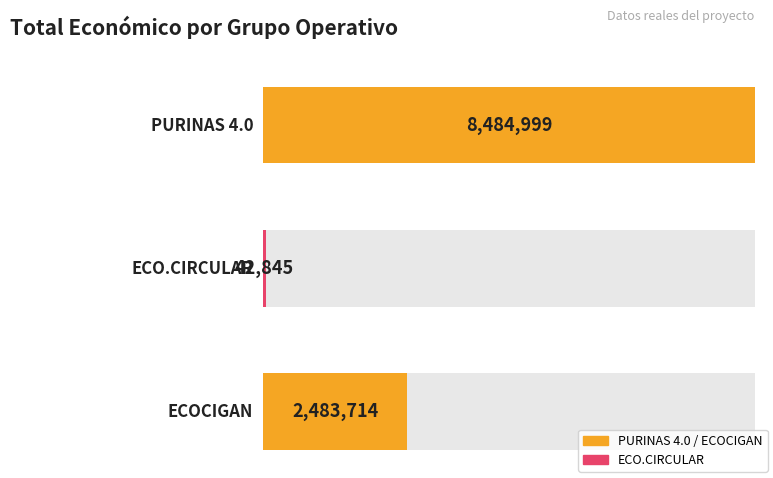

How many bars are there in total?

3